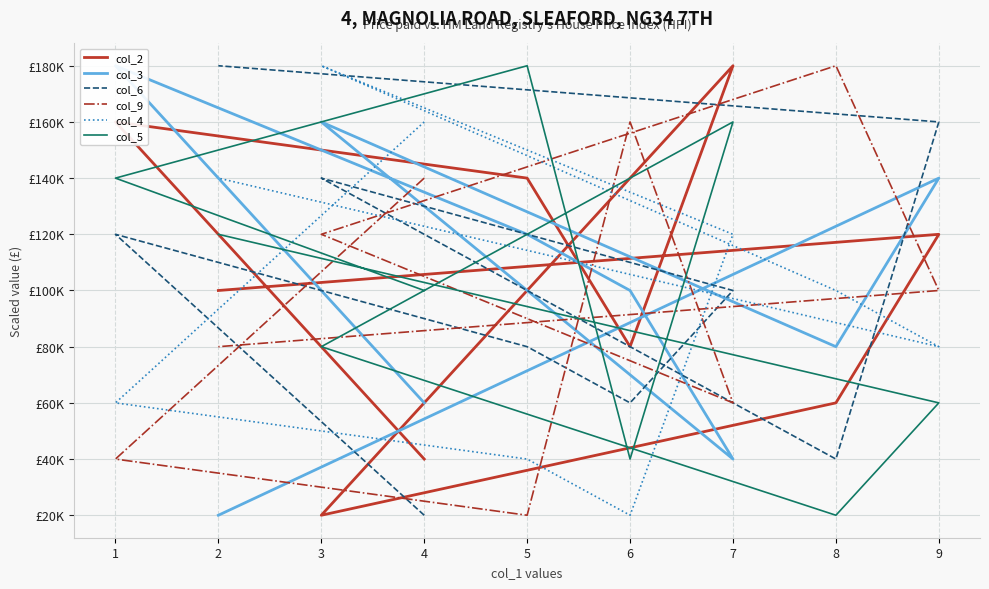

Reading left to right, transcribe all the data shown in this chart.

col_2: 40000	160000	140000	80000	180000	20000	60000	120000	100000
col_3: 60000	180000	120000	100000	40000	160000	80000	140000	20000
col_6: 20000	120000	80000	60000	100000	140000	40000	160000	180000
col_9: 140000	40000	20000	160000	60000	120000	180000	100000	80000
col_4: 160000	60000	40000	20000	120000	180000	100000	80000	140000
col_5: 100000	140000	180000	40000	160000	80000	20000	60000	120000